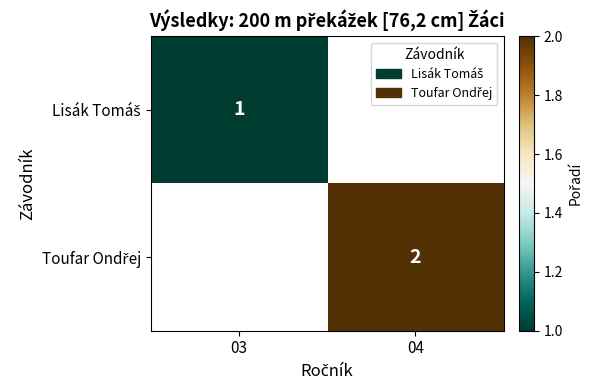

List the series in order of their overall mean, lowest first.

Lisák Tomáš, Toufar Ondřej